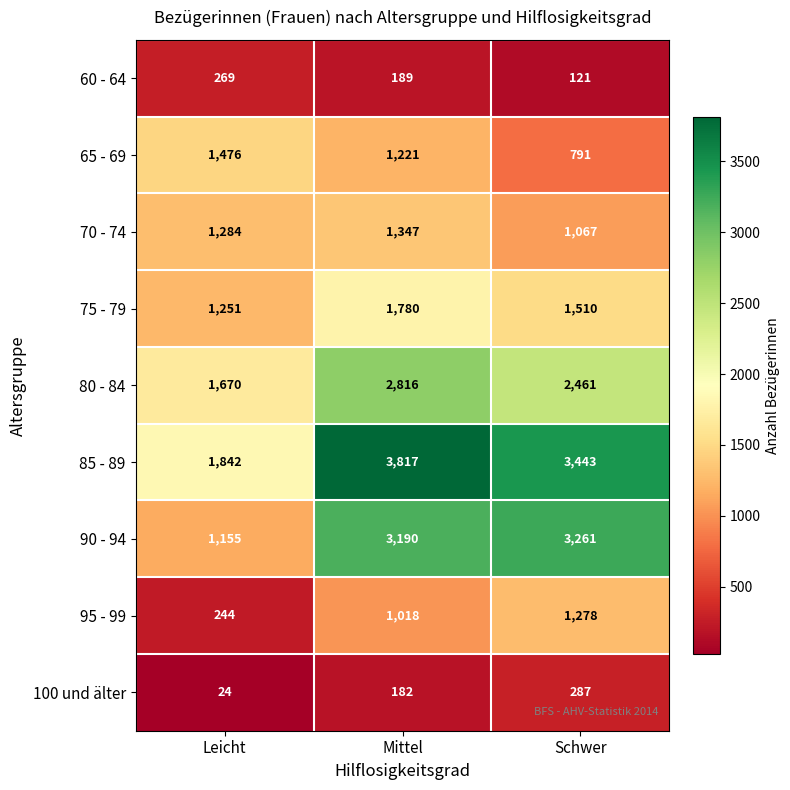

List the labels in order of 95 - 99 value, largest first.

Schwer, Mittel, Leicht